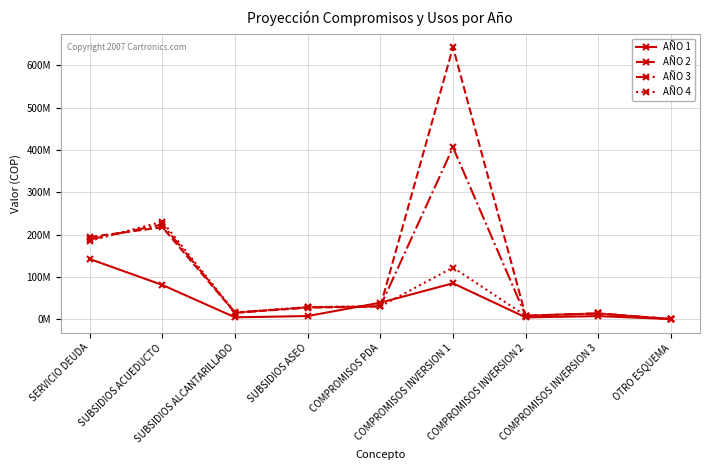

Which series has the largest range (max minus min)?

AÑO 2